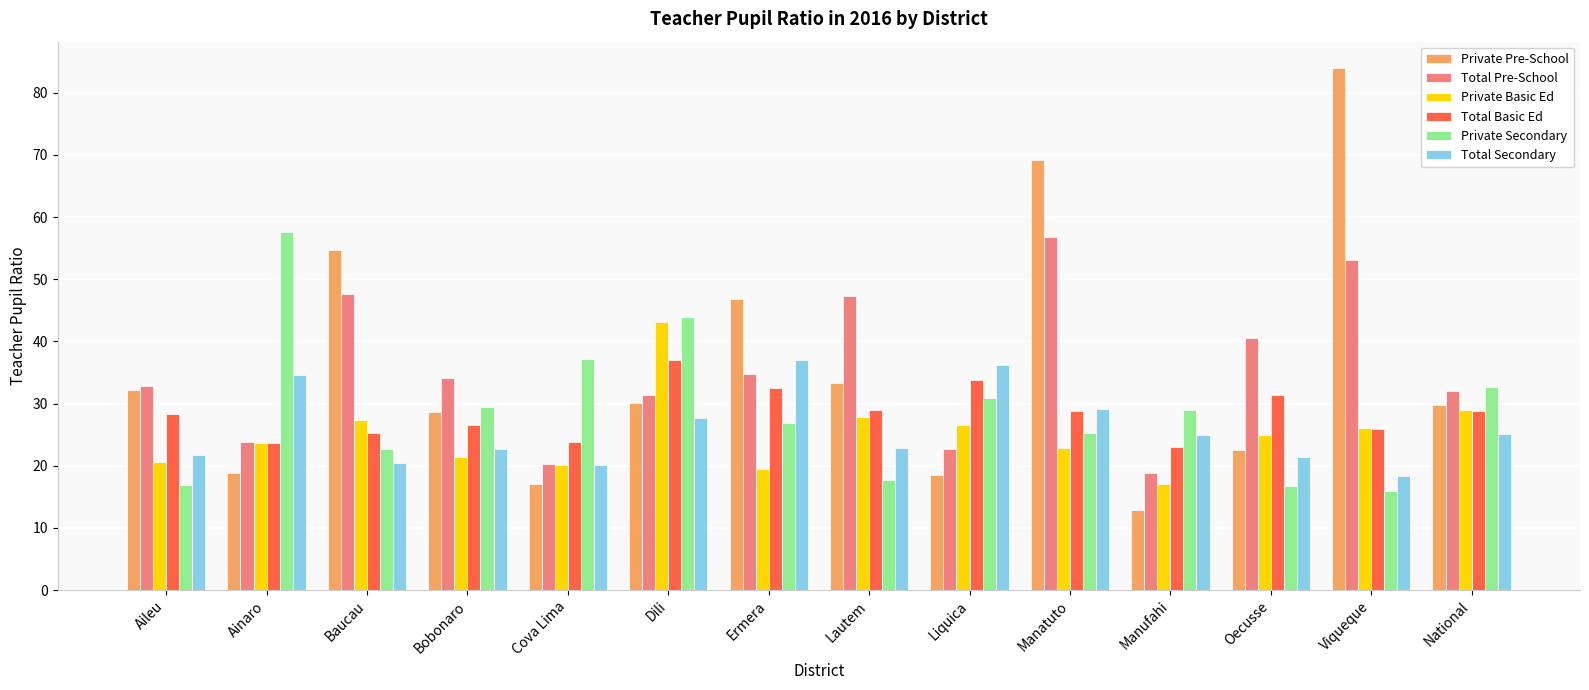

Is the value of Total Basic Ed at Baucau greater than the value of Private Basic Ed at National?

No